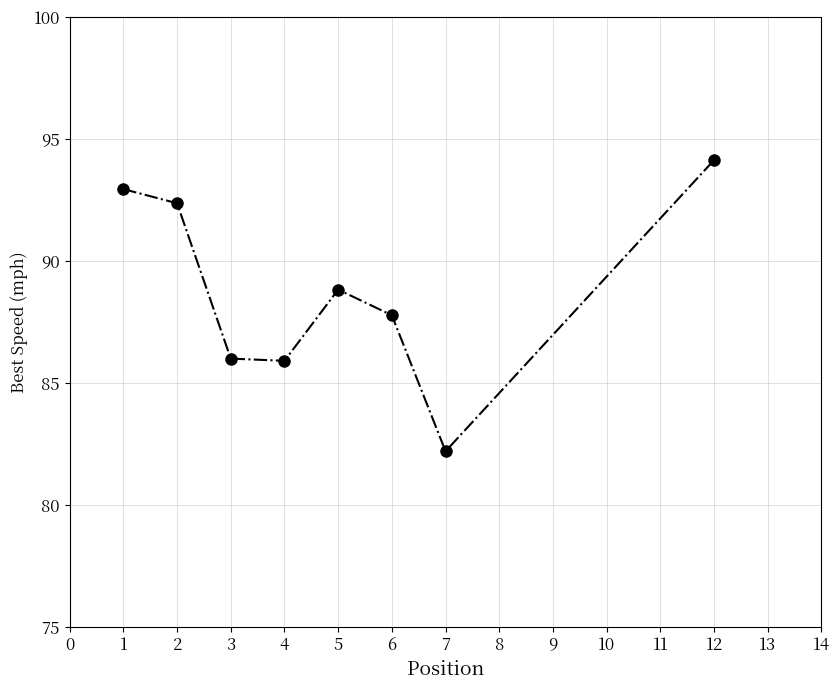

What value does the data have at 3?

86.0